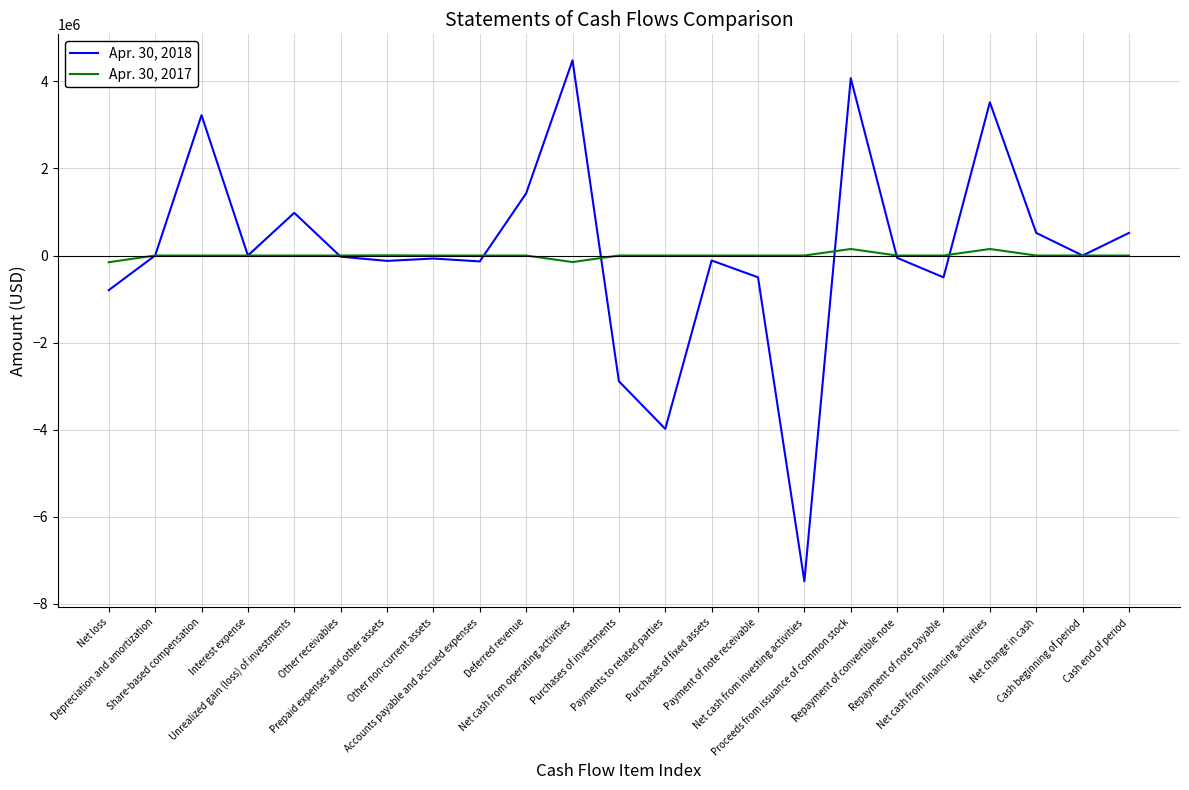

List the series in order of their peak value, highest first.

Apr. 30, 2018, Apr. 30, 2017